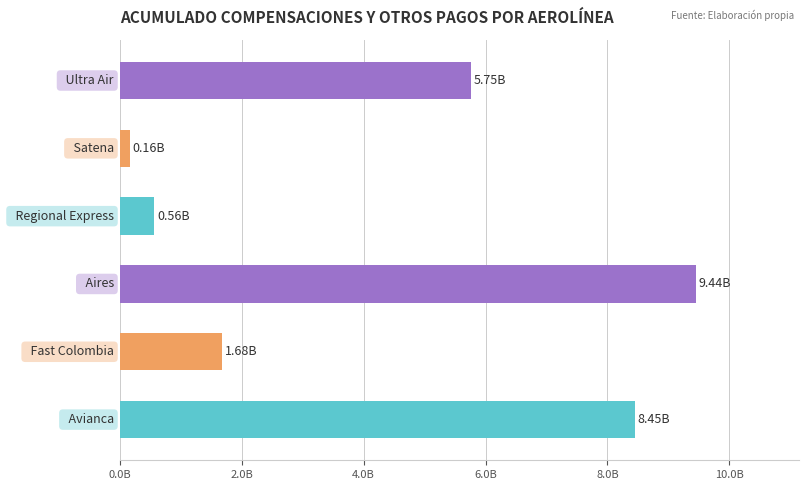

Are the bars grouped side by side (vs. stacked)?

No